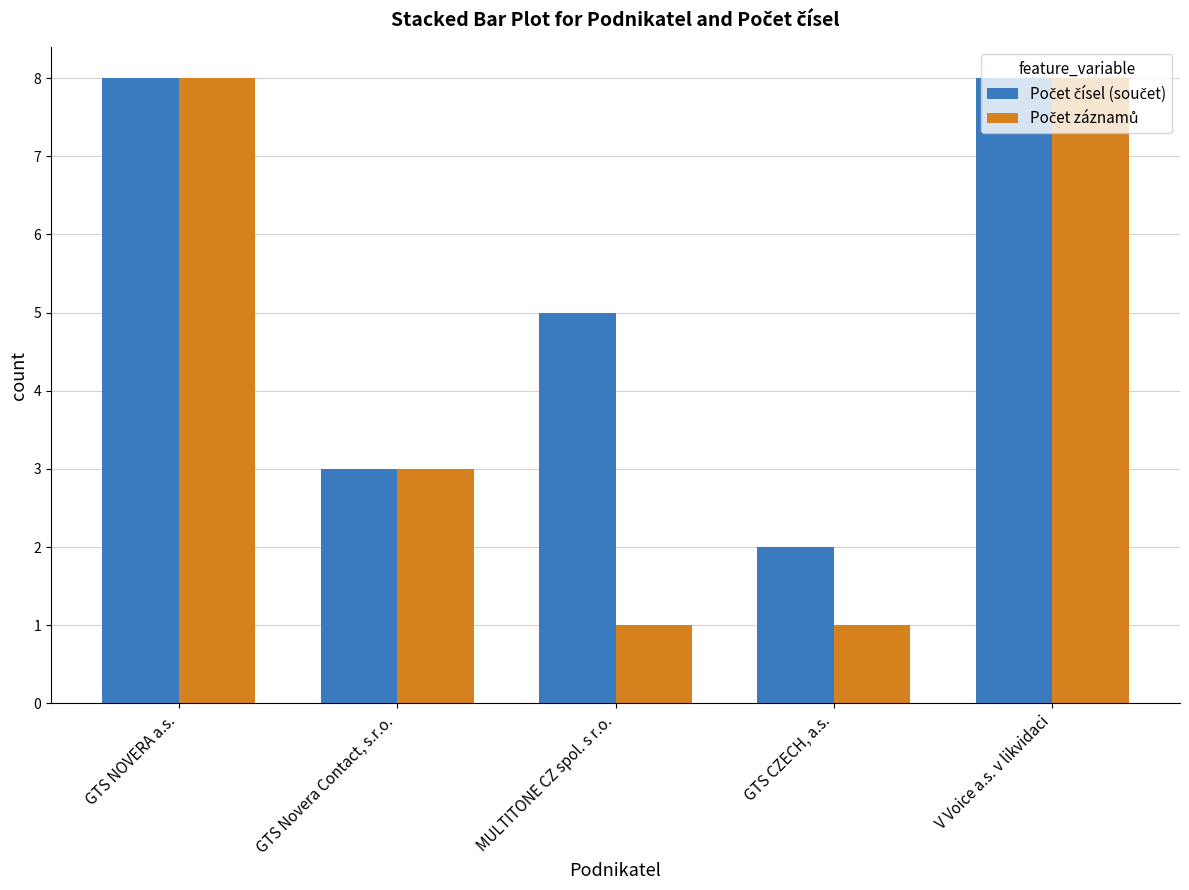

What is the maximum value shown in the chart?

8